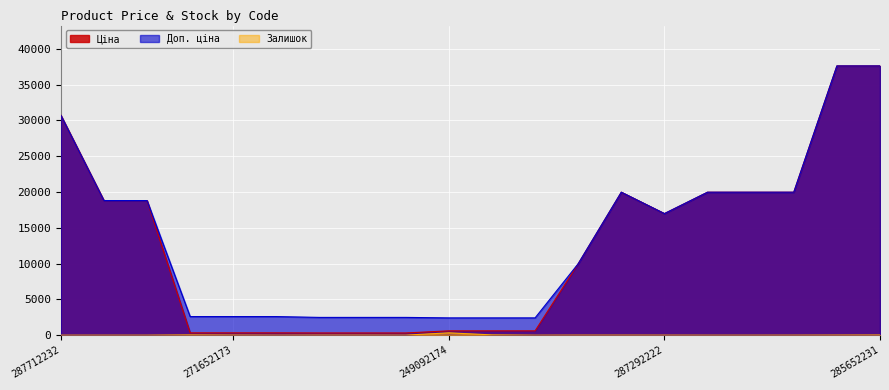

Between 271642172 and 285652231, which series saw the biggest shift?

Ціна